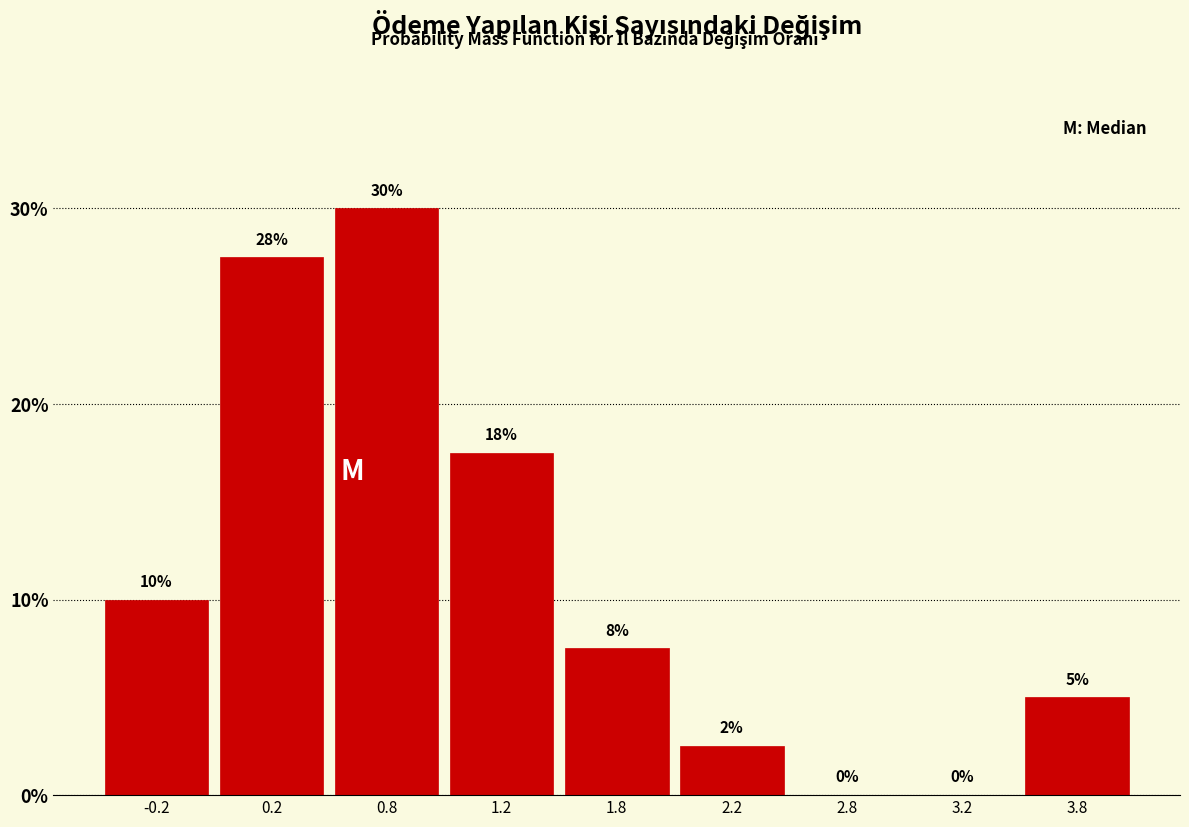

What is the change in value from 2.8 to 3.8?

+5.0